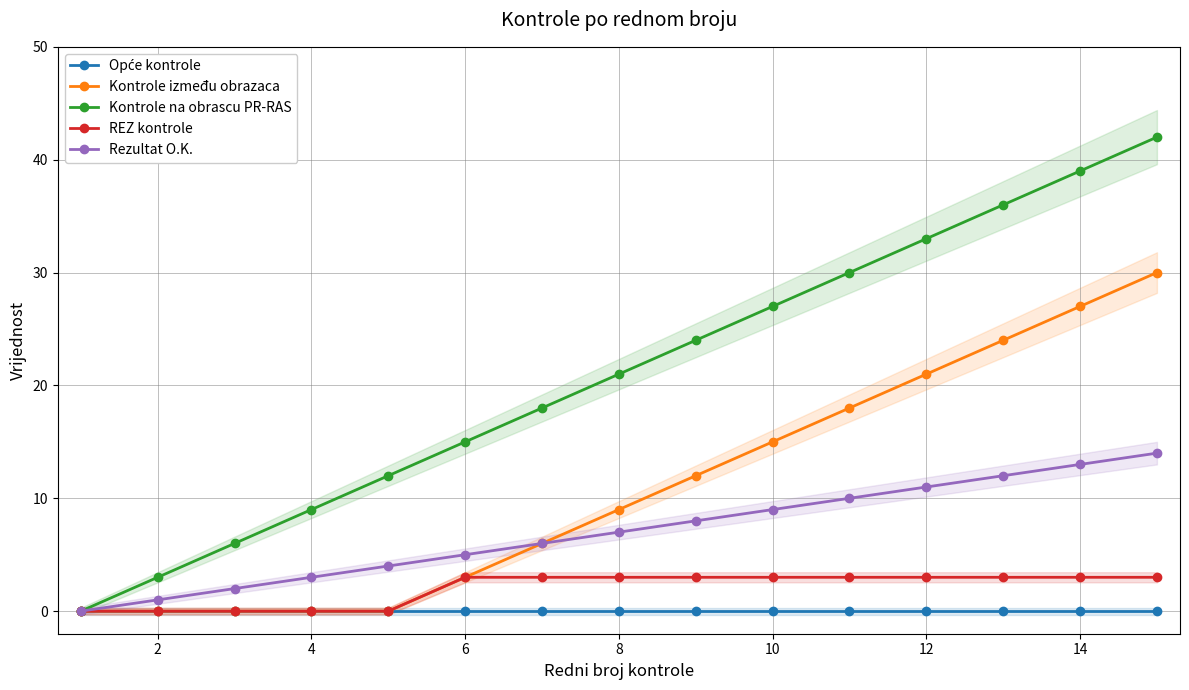

At how many categories does at least one series exceed 2?

14